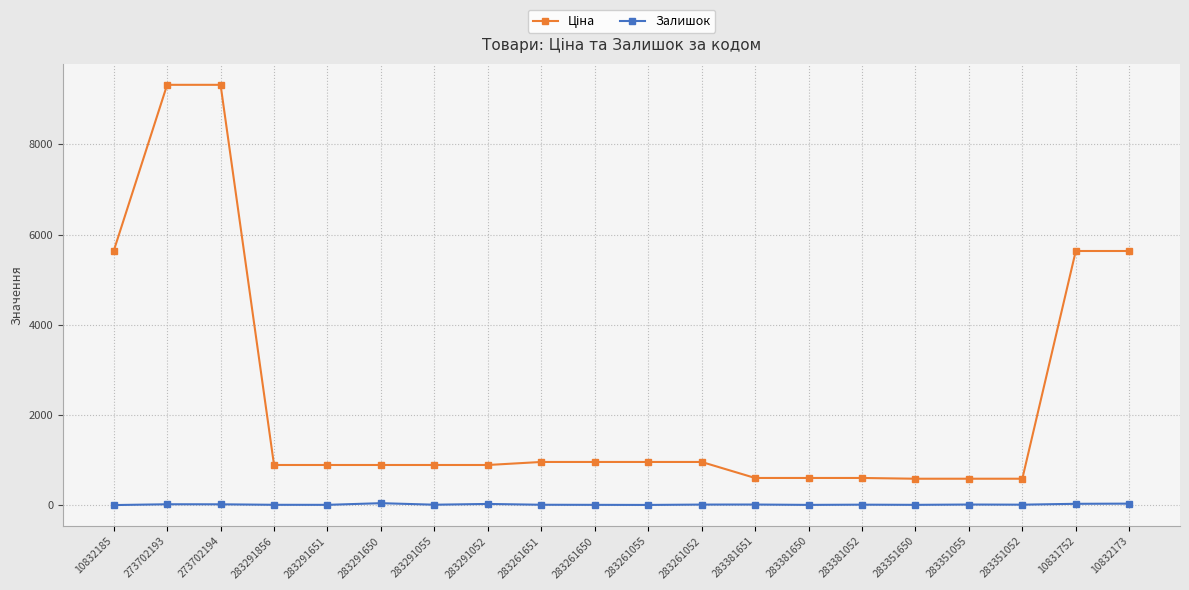

What is the sum of all Залишок values?

278.0